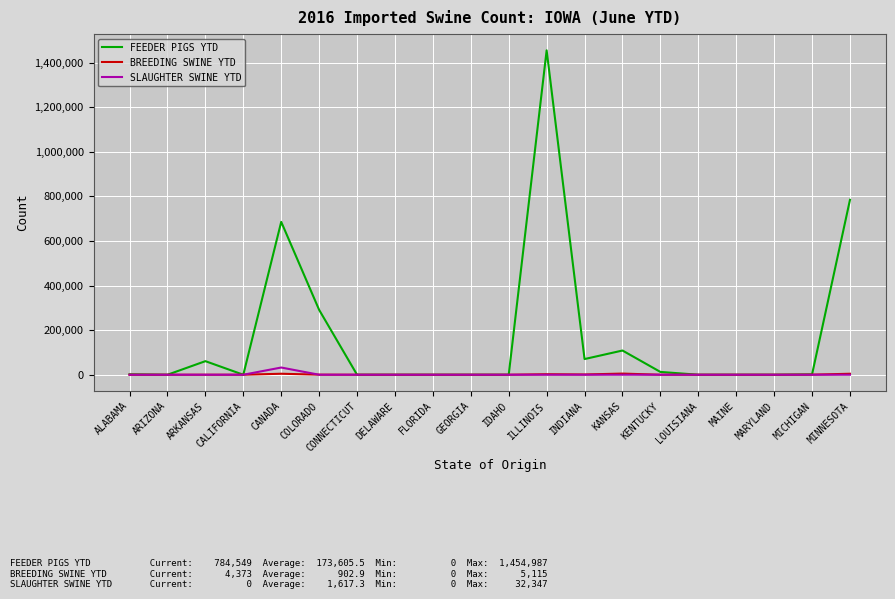

At which label does FEEDER PIGS YTD reach its peak?

ILLINOIS